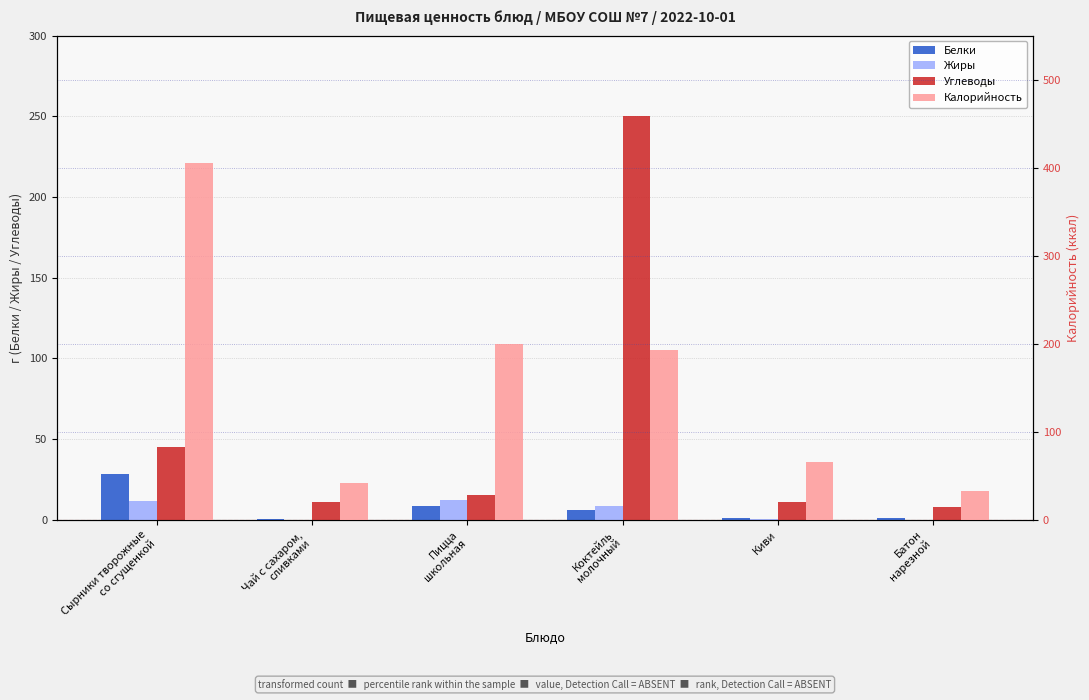

At Пицца
школьная, list the series in order from largest to smallest.

Калорийность, Углеводы, Жиры, Белки